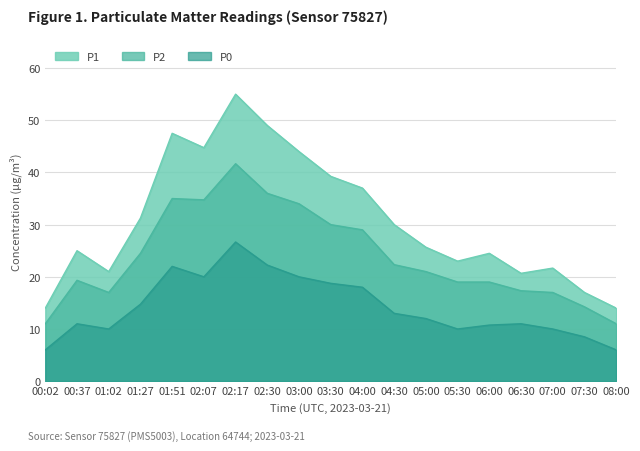

What position from the right is 05:30?

6